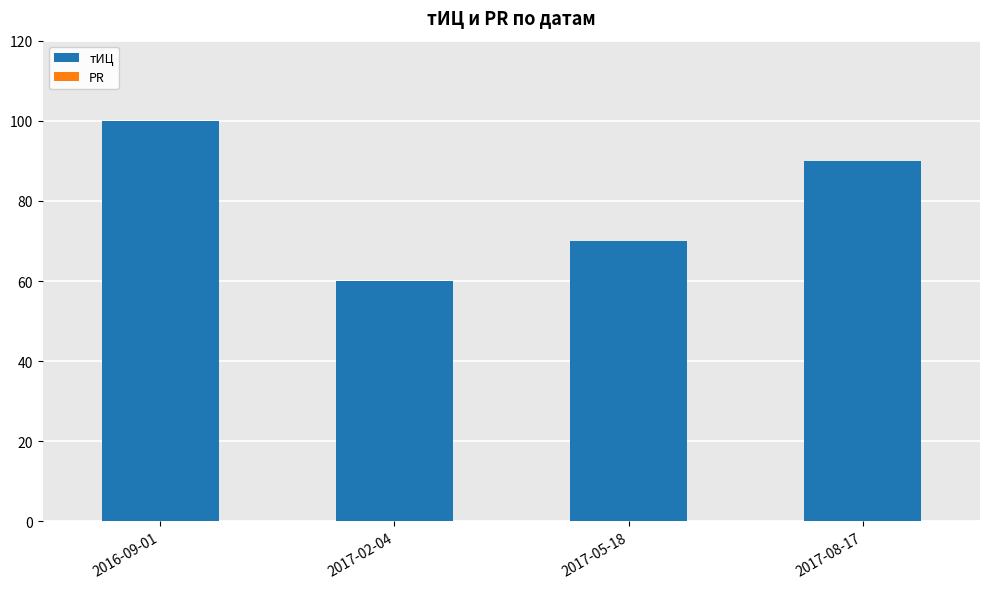

What is the average value?

80